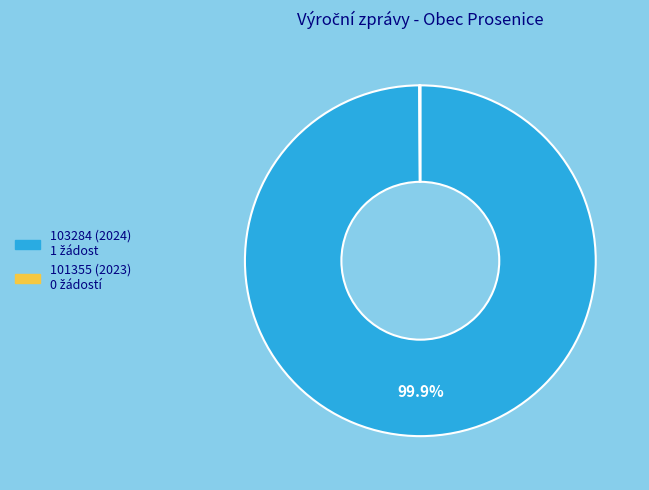

Is there a majority slice in this chart?

Yes